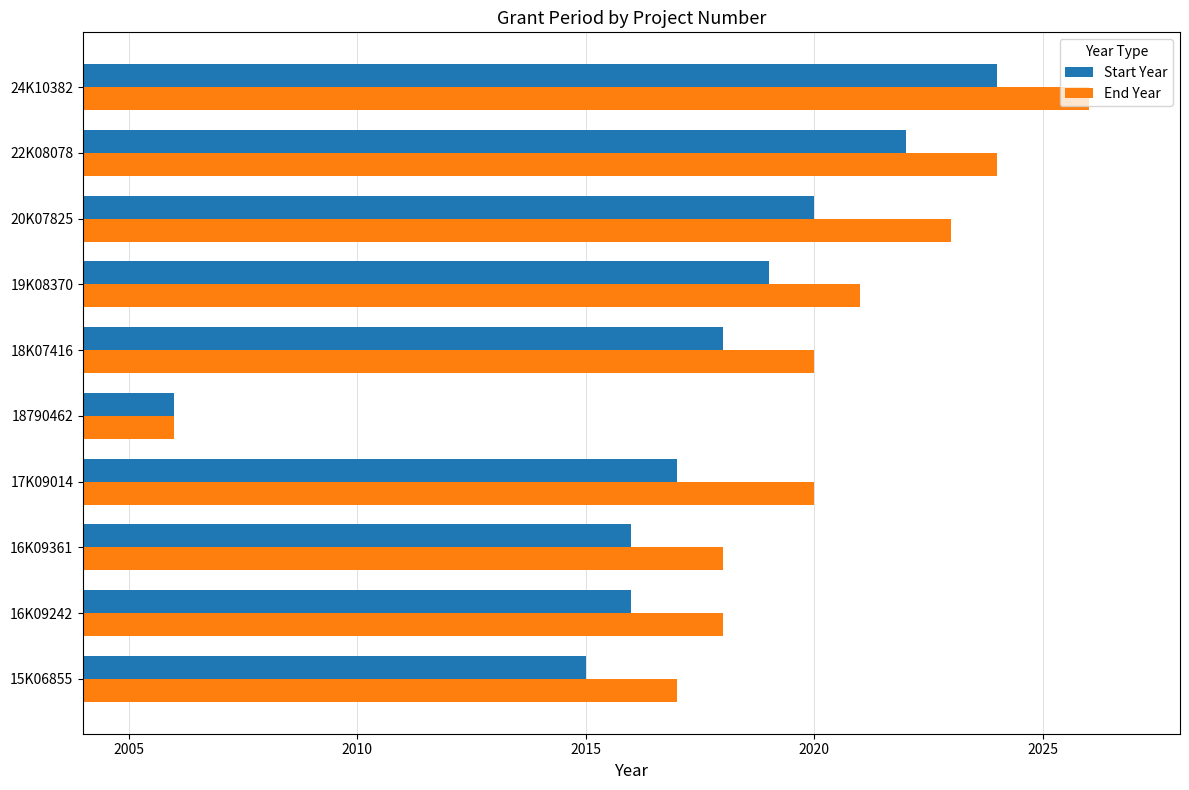

The value of End Year at 22K08078 is 2024. True or false?

True